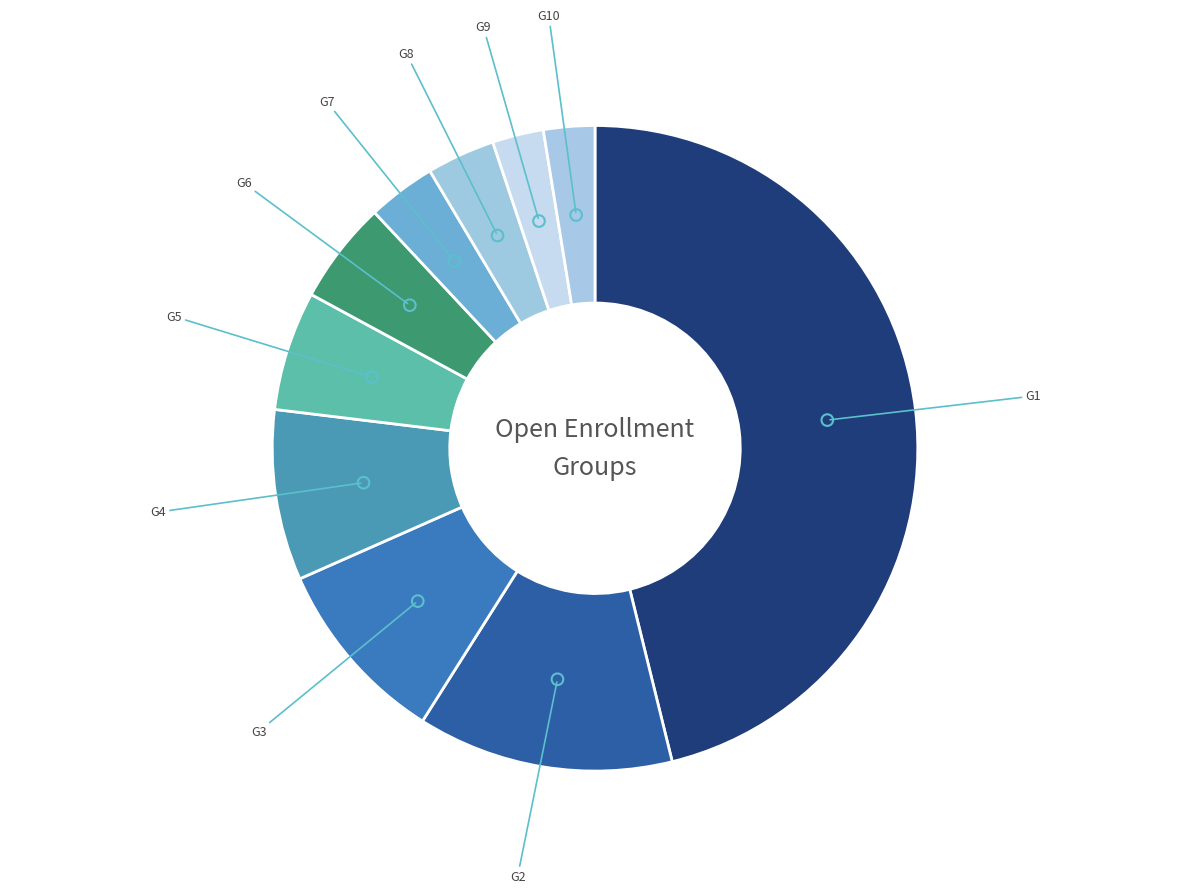

The G7 slice represents 3% of the pie. True or false?

True